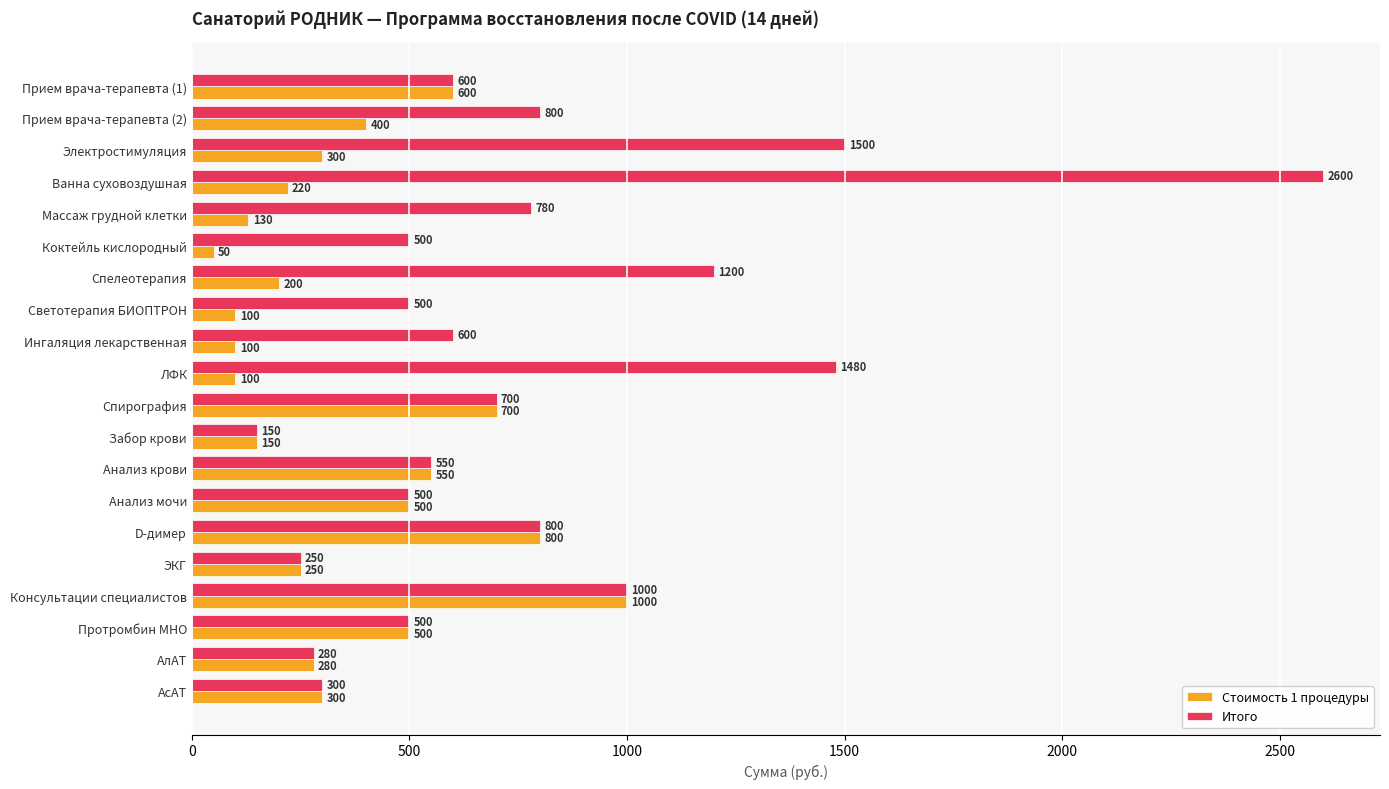

List the series in order of their peak value, highest first.

Итого, Стоимость 1 процедуры